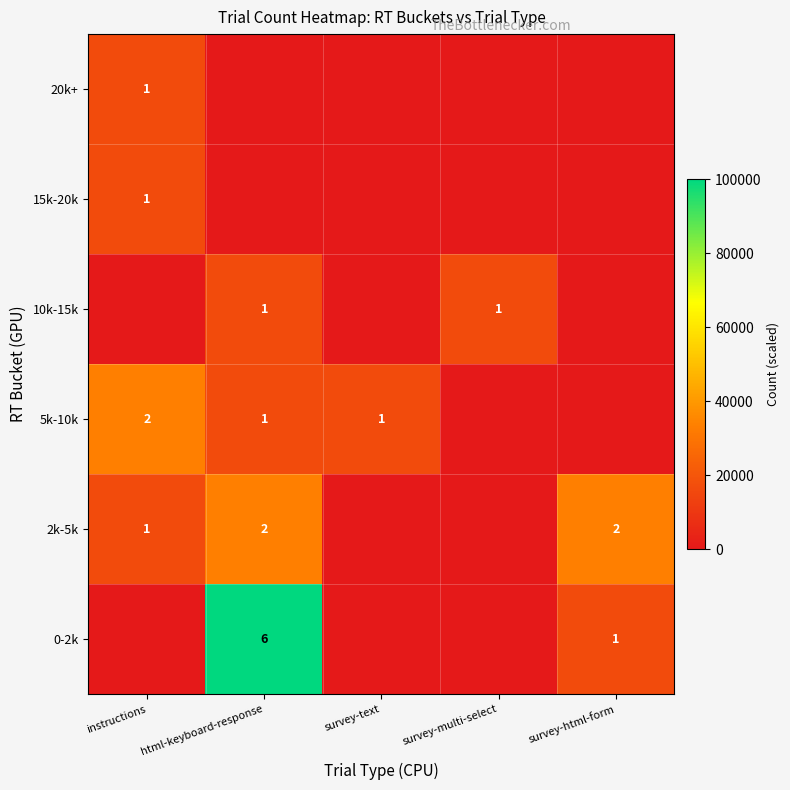

The 2k-5k series shows 2 at html-keyboard-response. True or false?

True